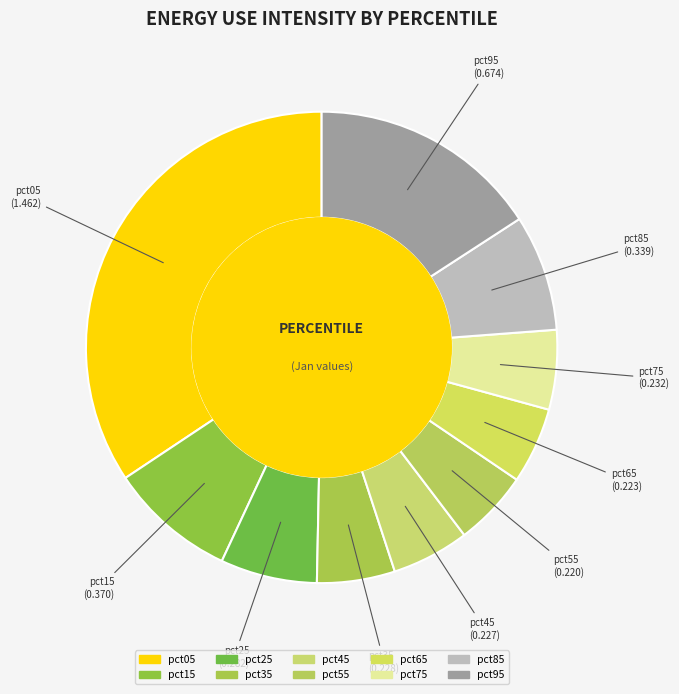

Which category has the biggest portion of the pie?

pct05